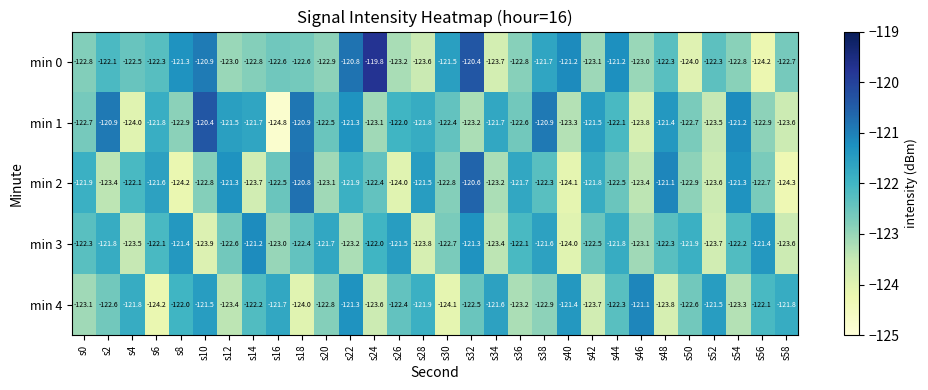

What is the difference between the min 3 values at s50 and s0?

0.4